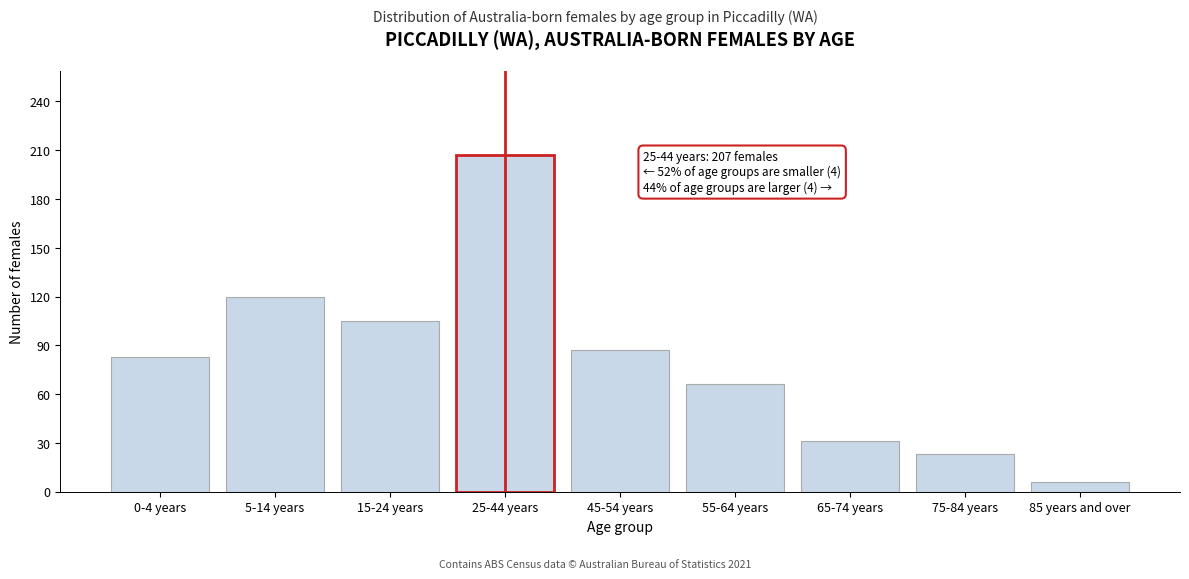

Reading right to left, extract all data points from this chart.

6	23	31	66	87	207	105	120	83